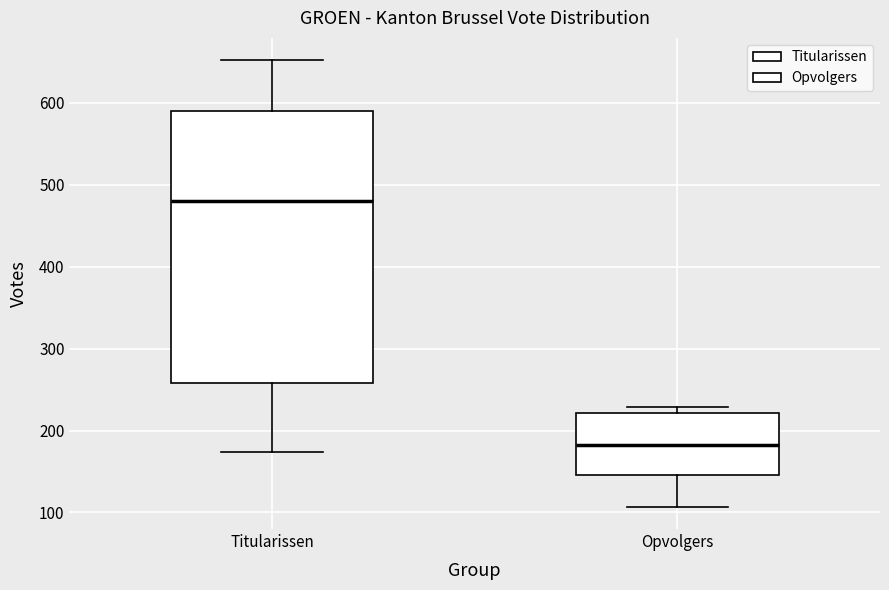

Which box has the highest median line?

Titularissen